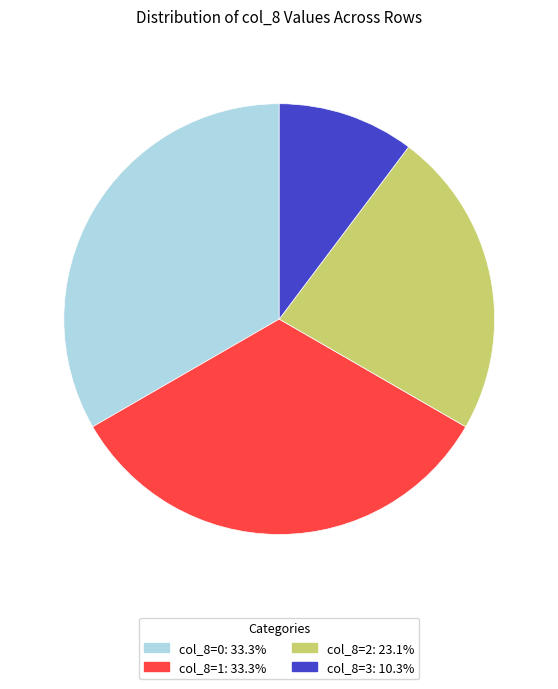

Does any single category account for the majority?

No